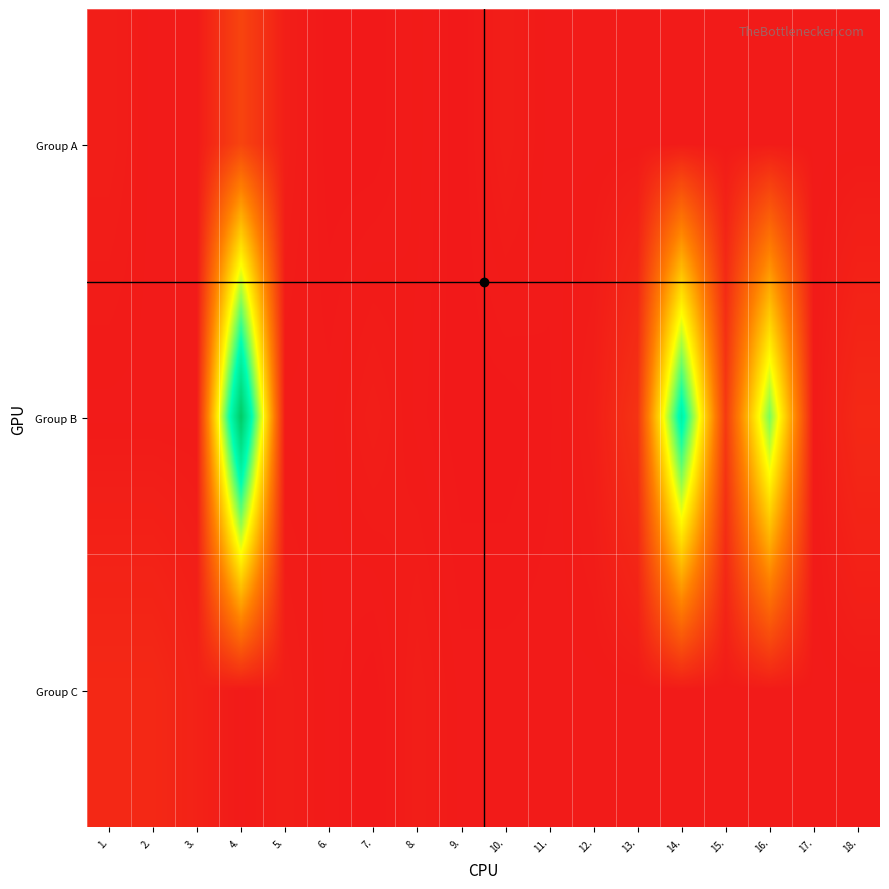

Reading left to right, list all the values displayed in this chart.

Group A: 1.=10	2.=5	3.=5	4.=65	5.=10	6.=2	7.=2	8.=6	9.=2	10.=10	11.=5	12.=5	13.=5	14.=5	15.=5	16.=5	17.=5	18.=5
Group B: 1.=5	2.=5	3.=5	4.=600	5.=5	6.=5	7.=10	8.=5	9.=2	10.=2	11.=4	12.=10	13.=40	14.=480	15.=50	16.=380	17.=5	18.=25
Group C: 1.=25	2.=25	3.=15	4.=5	5.=10	6.=5	7.=2	8.=10	9.=5	10.=5	11.=5	12.=5	13.=5	14.=5	15.=5	16.=5	17.=5	18.=5